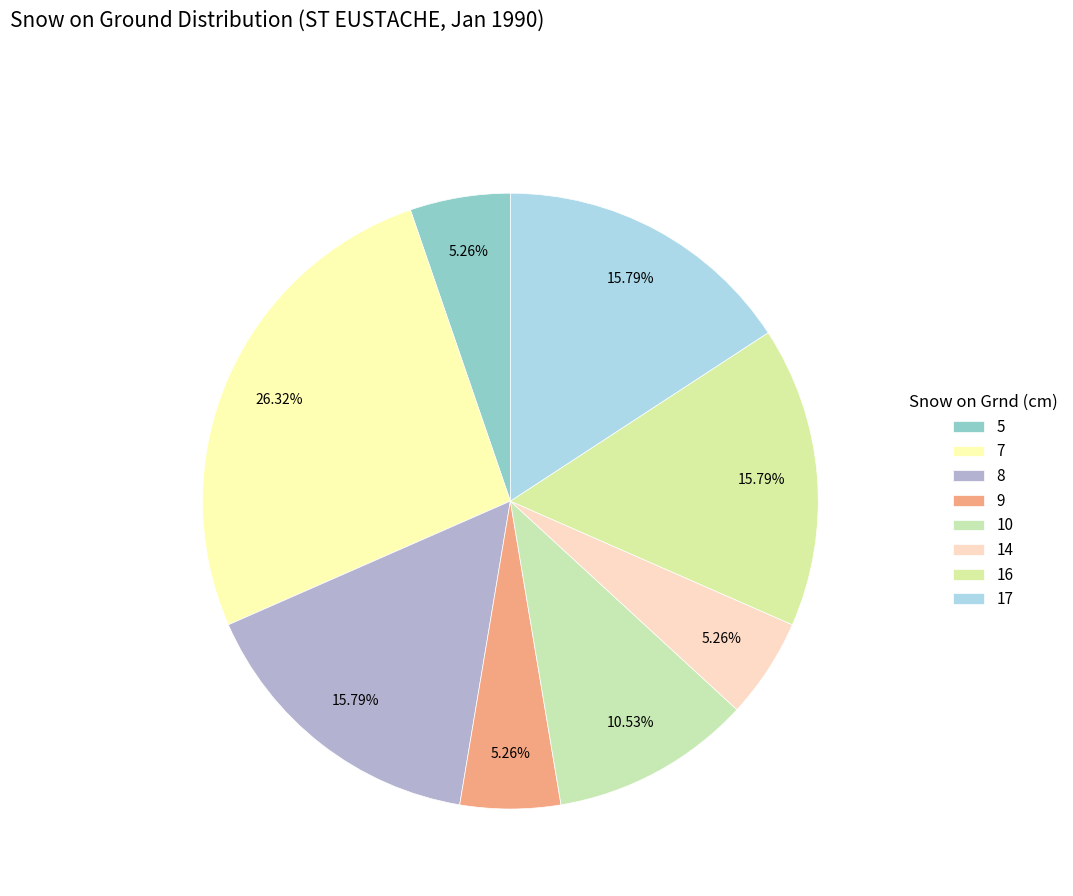

To the nearest percent, what is the difference between the largest and smallest slice percentages?

21%